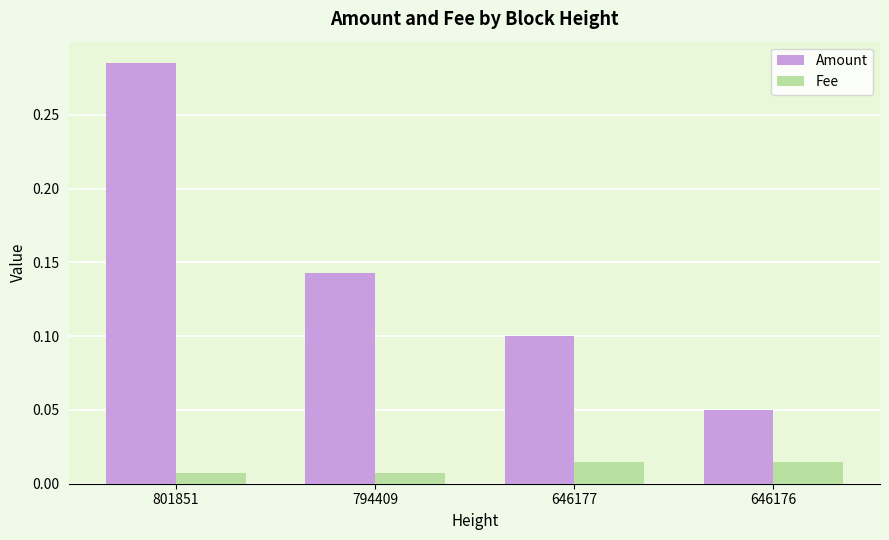

Count the Amount values in the range 0 to 1.

4